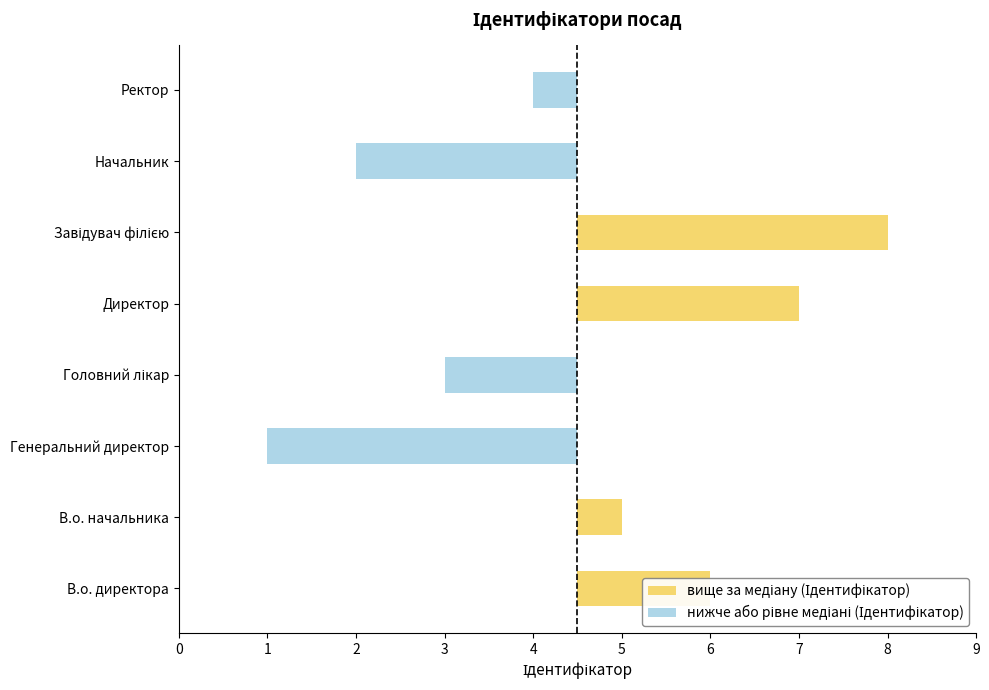

What is the value of the вище за медіану (Ідентифікатор) bar at the 5th from the left?

2.5